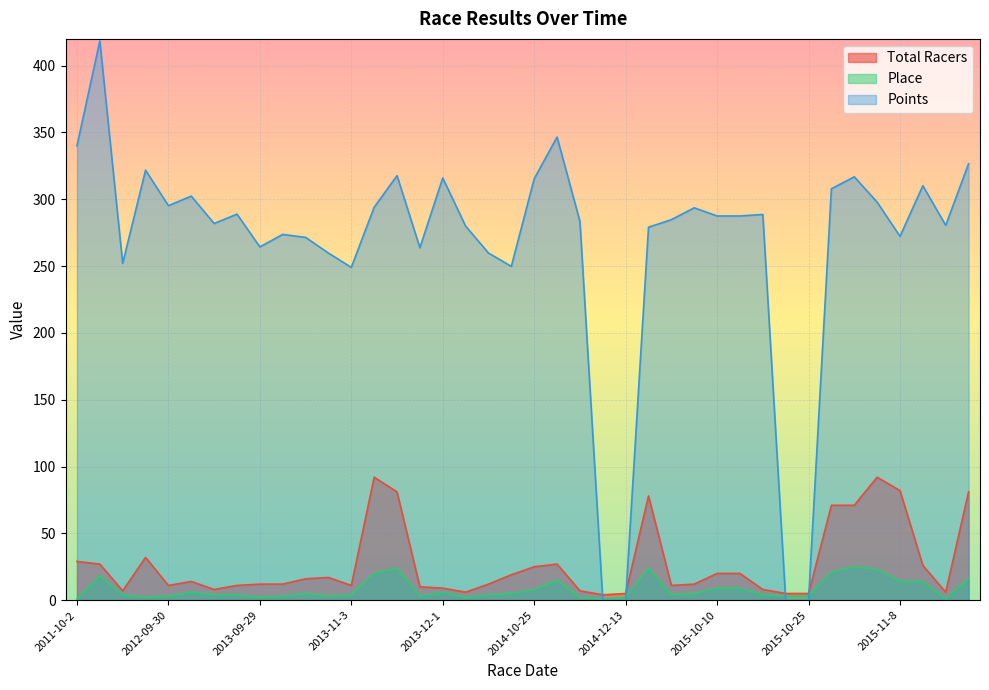

What is the total value across all series at 2015-10-4?

310.6